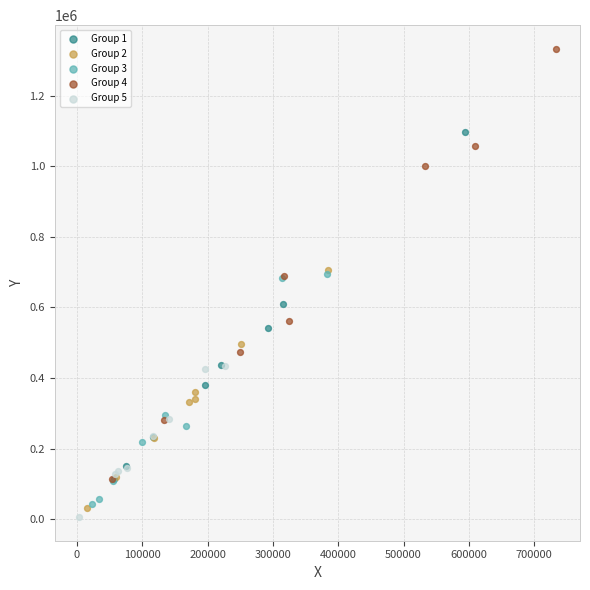

Which series contains the highest Y value?

Group 4